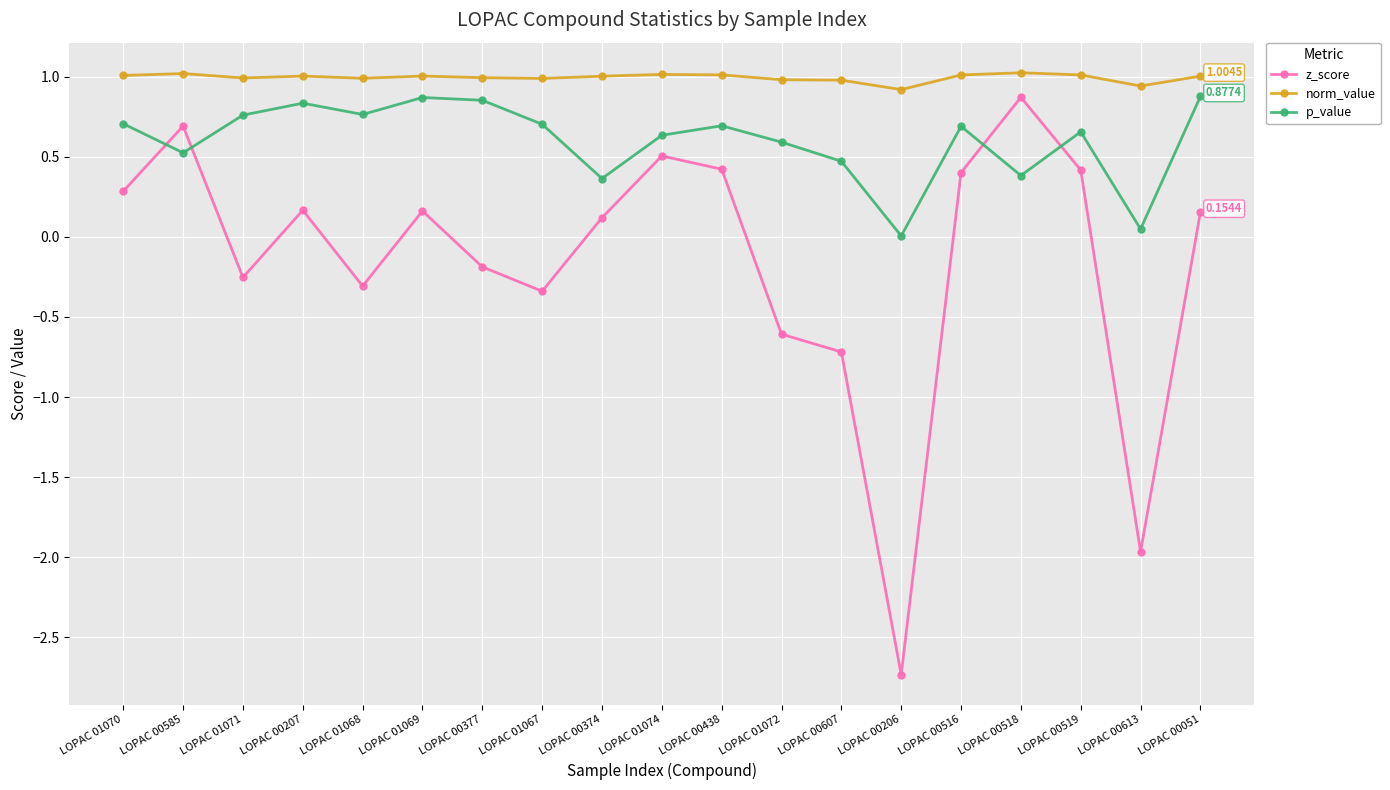

What is the difference between the maximum and minimum values in the norm_value series?

0.1